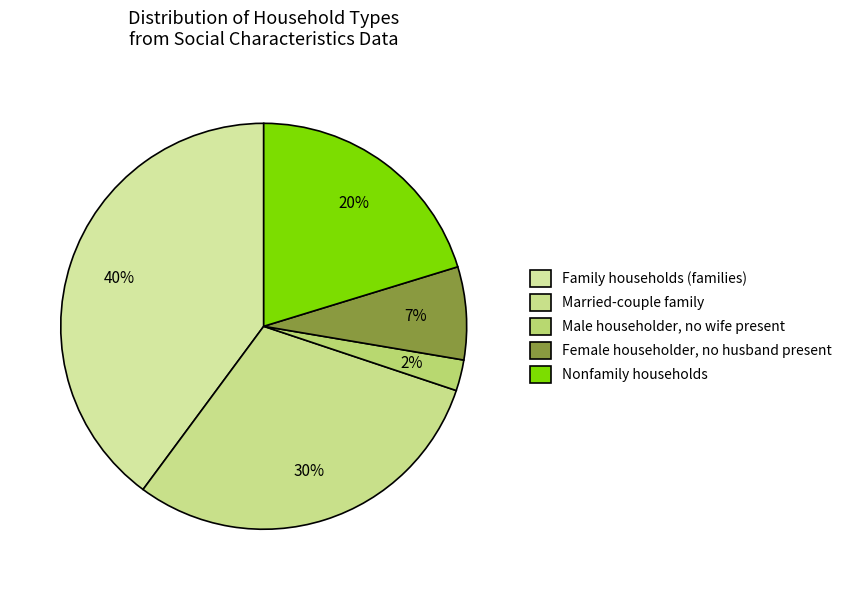

What percentage is the Nonfamily households slice, to the nearest percent?

20%